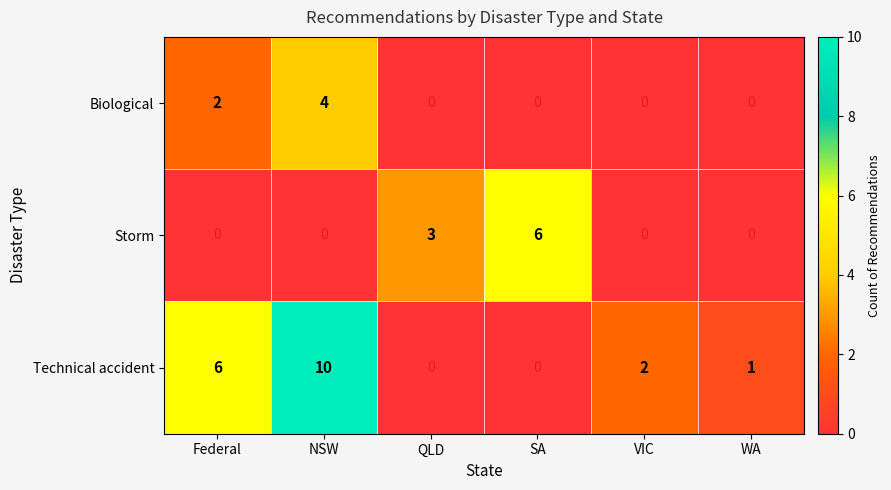

True or false: Storm has a value of 3 at QLD.

True